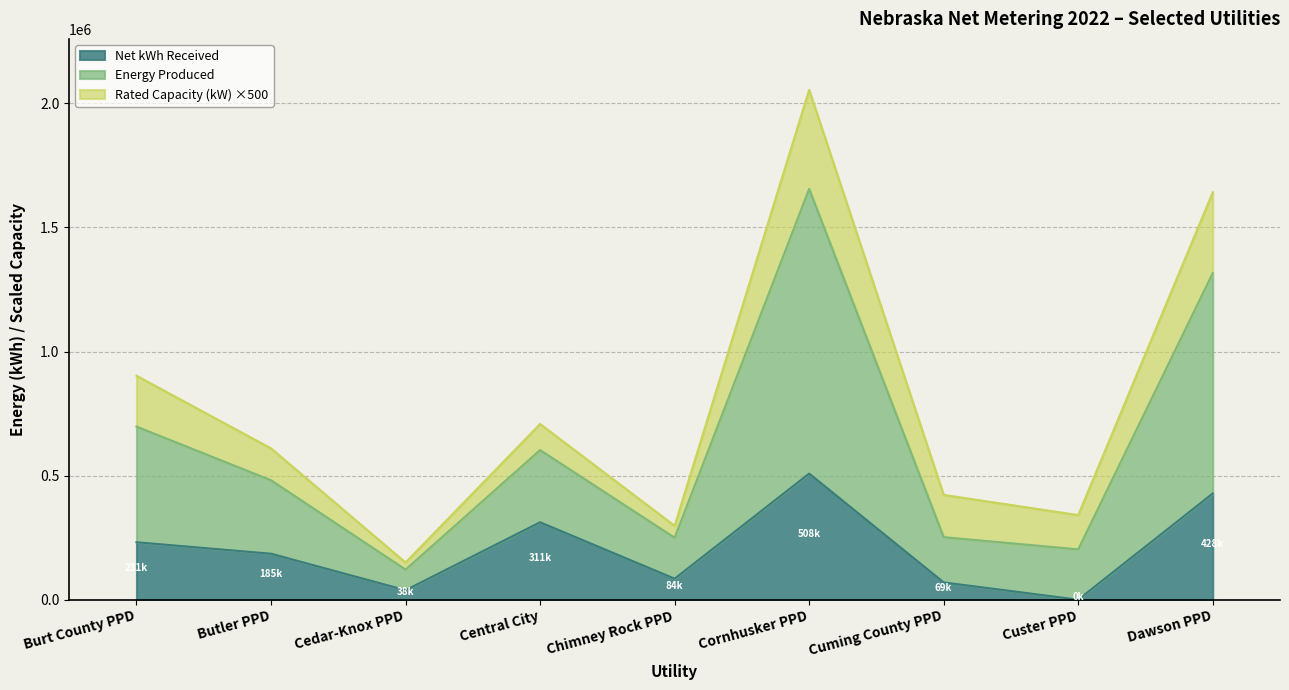

What value does the Net kWh Received series have at Cornhusker PPD?

508088